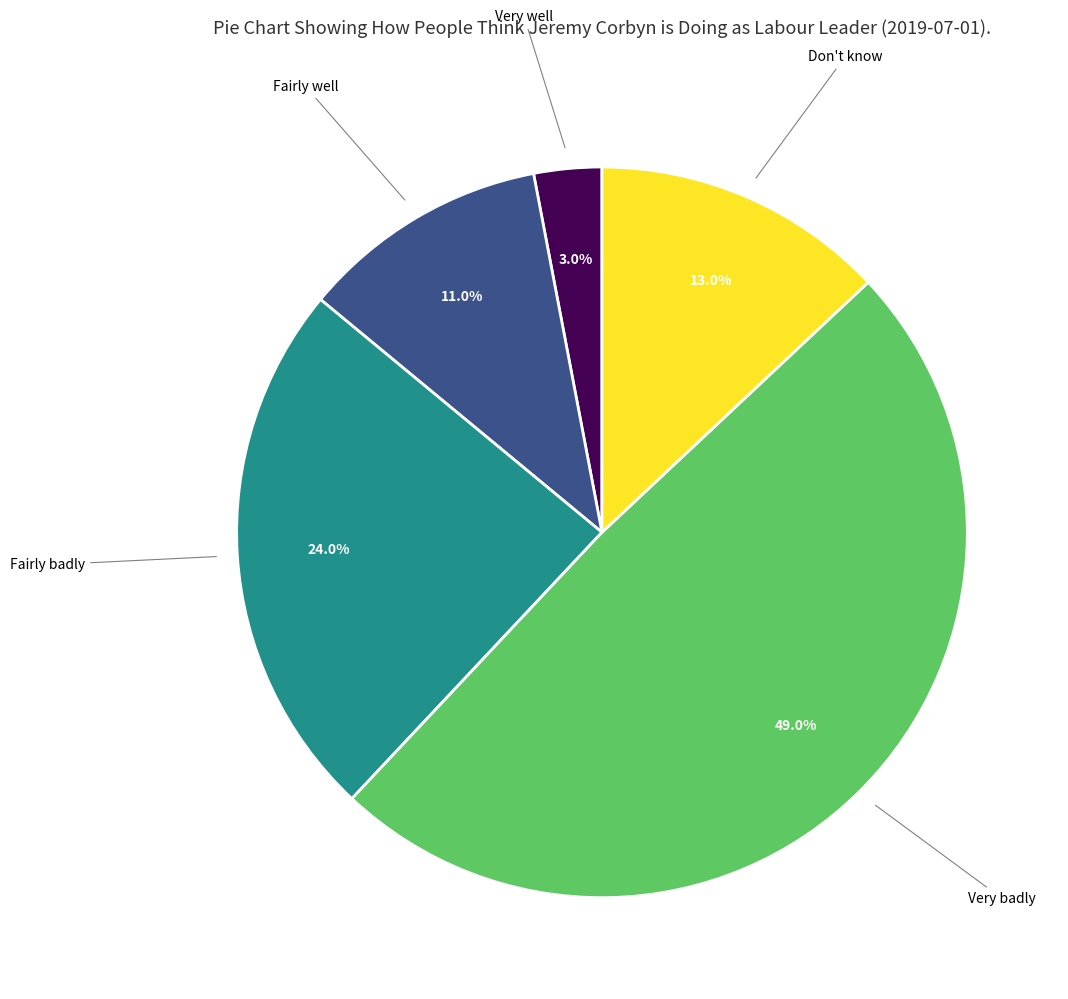

Is there a majority slice in this chart?

No